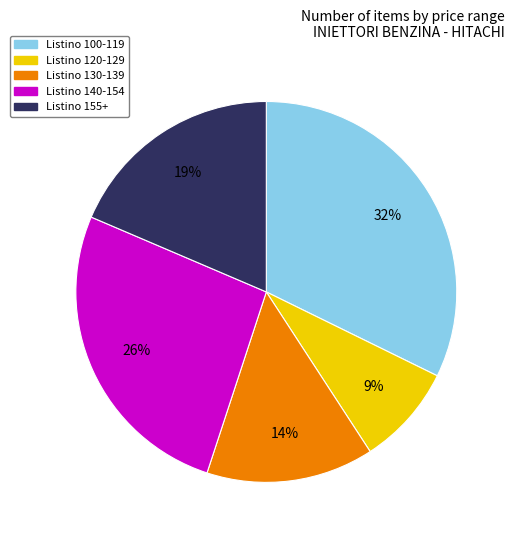

Is there a majority slice in this chart?

No